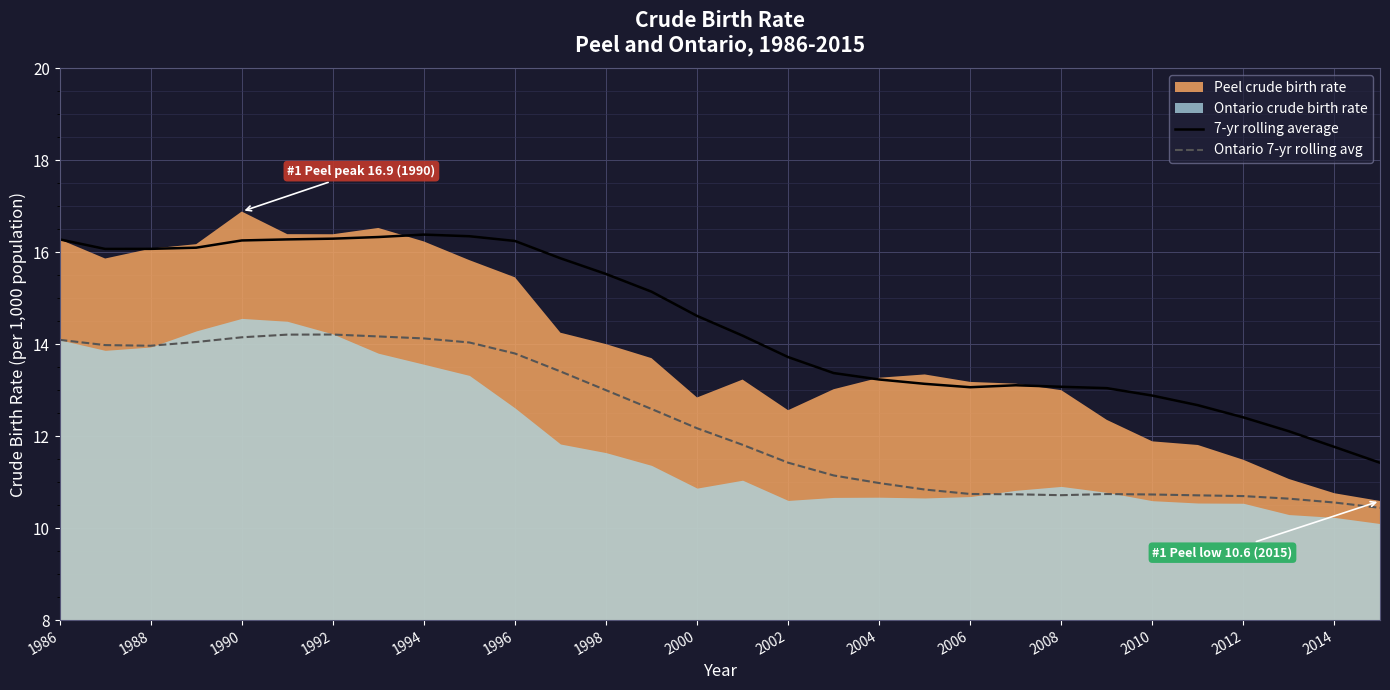

True or false: 7-yr rolling average and Ontario 7-yr rolling avg intersect in this chart.

False